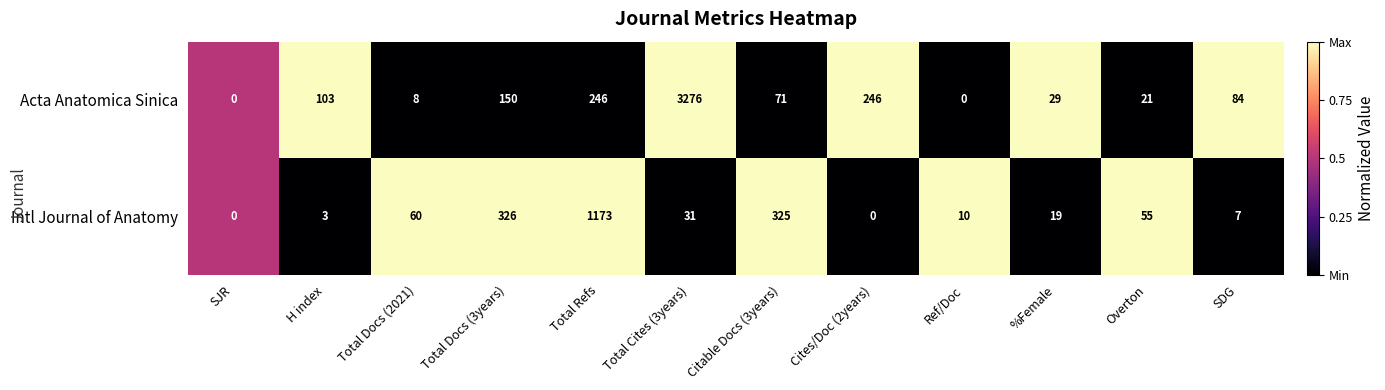

What is the difference between the Acta Anatomica Sinica values at Overton and Total Refs?

225